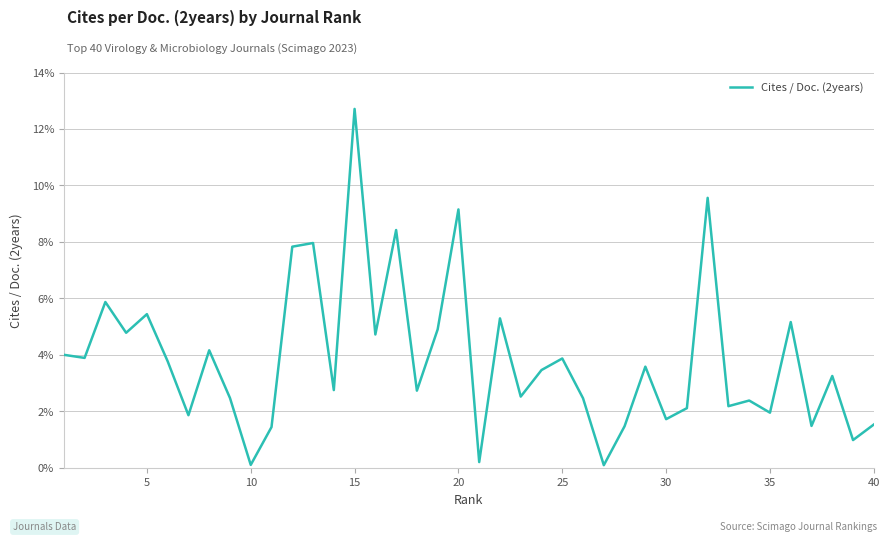

What is the difference between the maximum and minimum values?

12.6